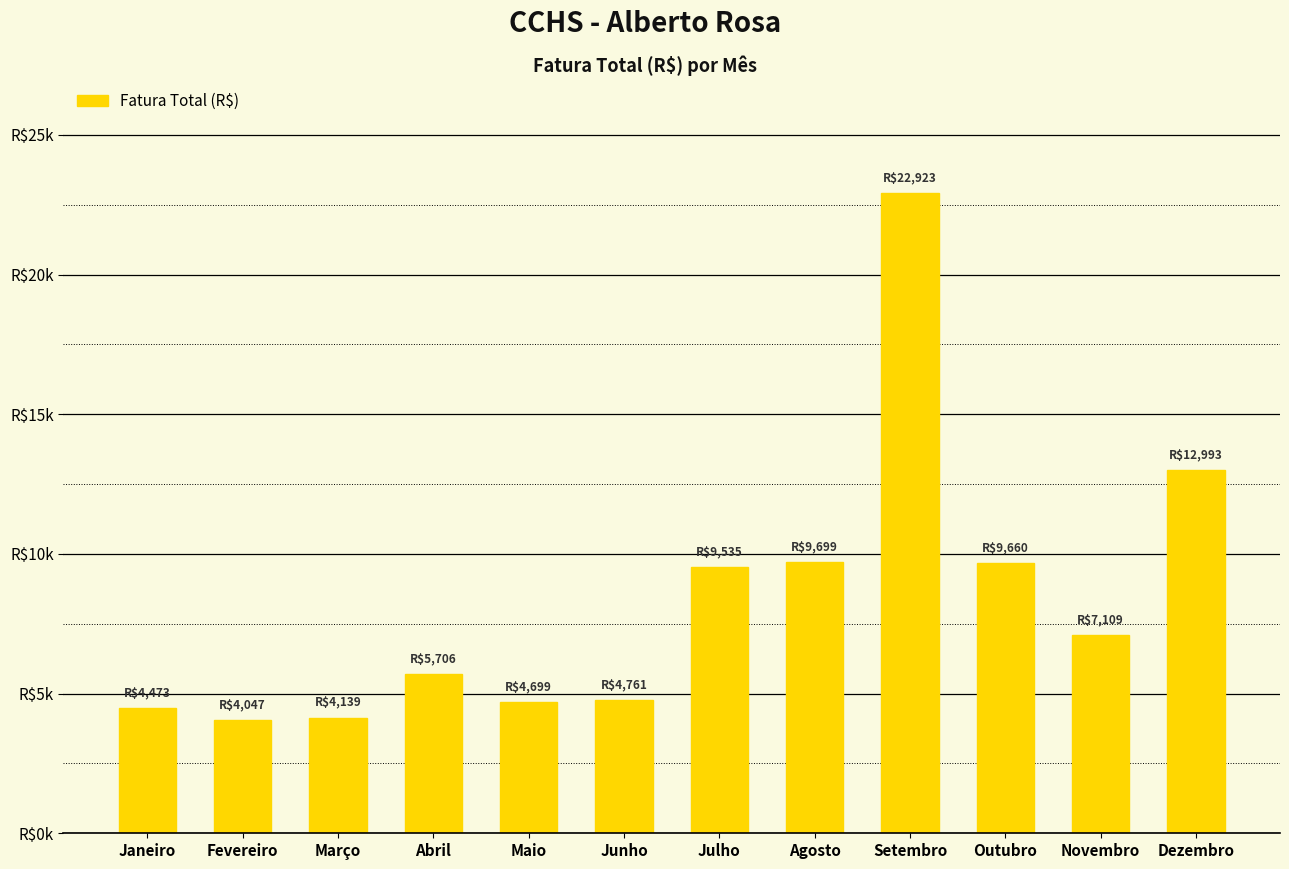

Rank the categories by value from lowest to highest.

Fevereiro, Março, Janeiro, Maio, Junho, Abril, Novembro, Julho, Outubro, Agosto, Dezembro, Setembro